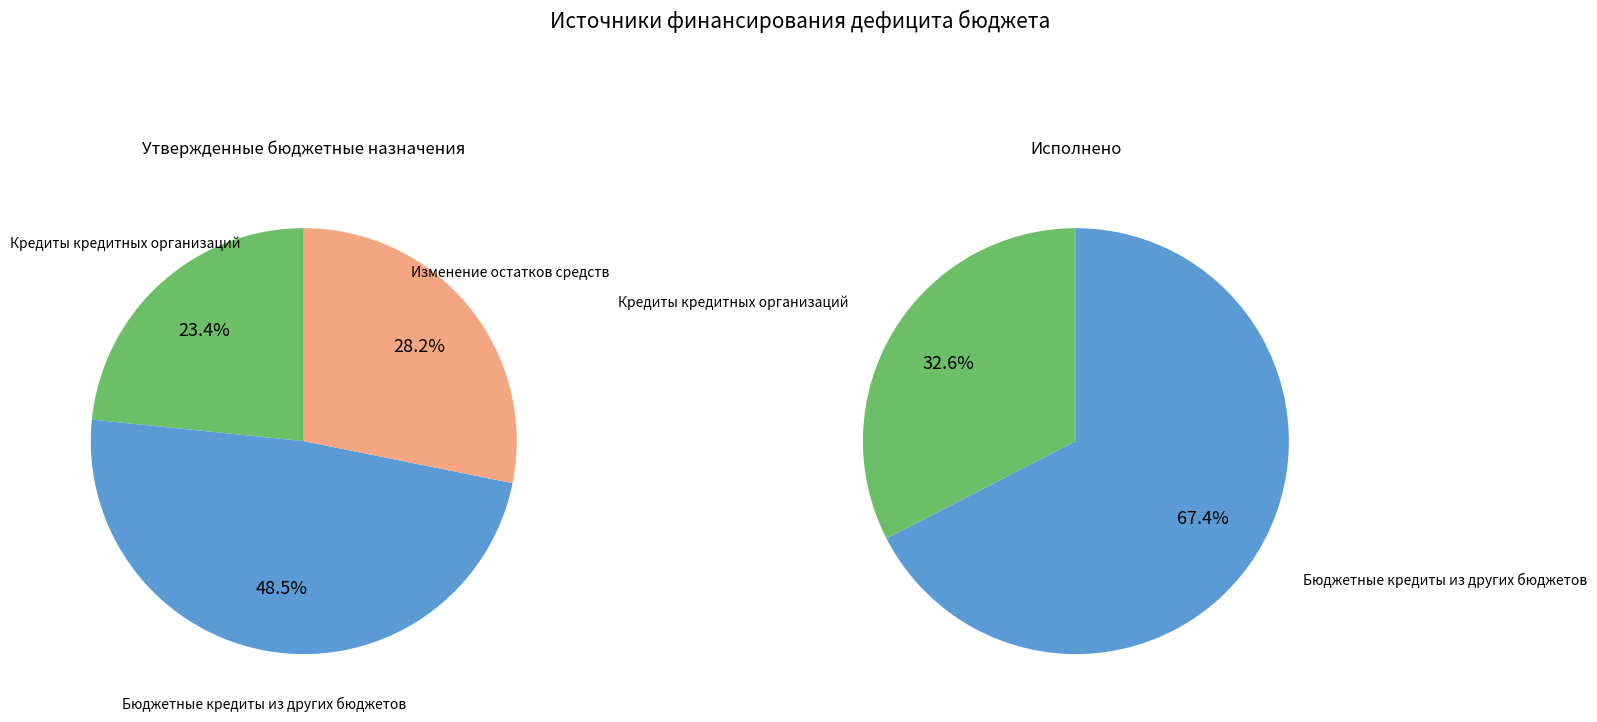

Which slice is the largest?

Бюджетные кредиты из других бюджетов